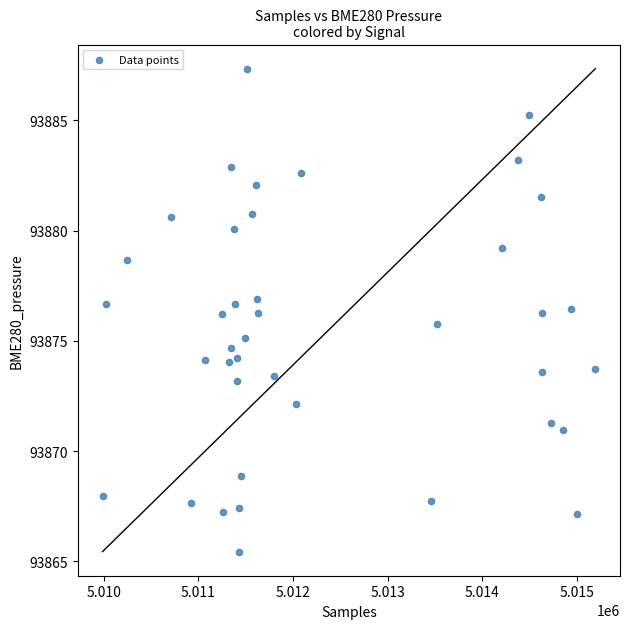

What is the range of Y values (max minus min)?

21.9